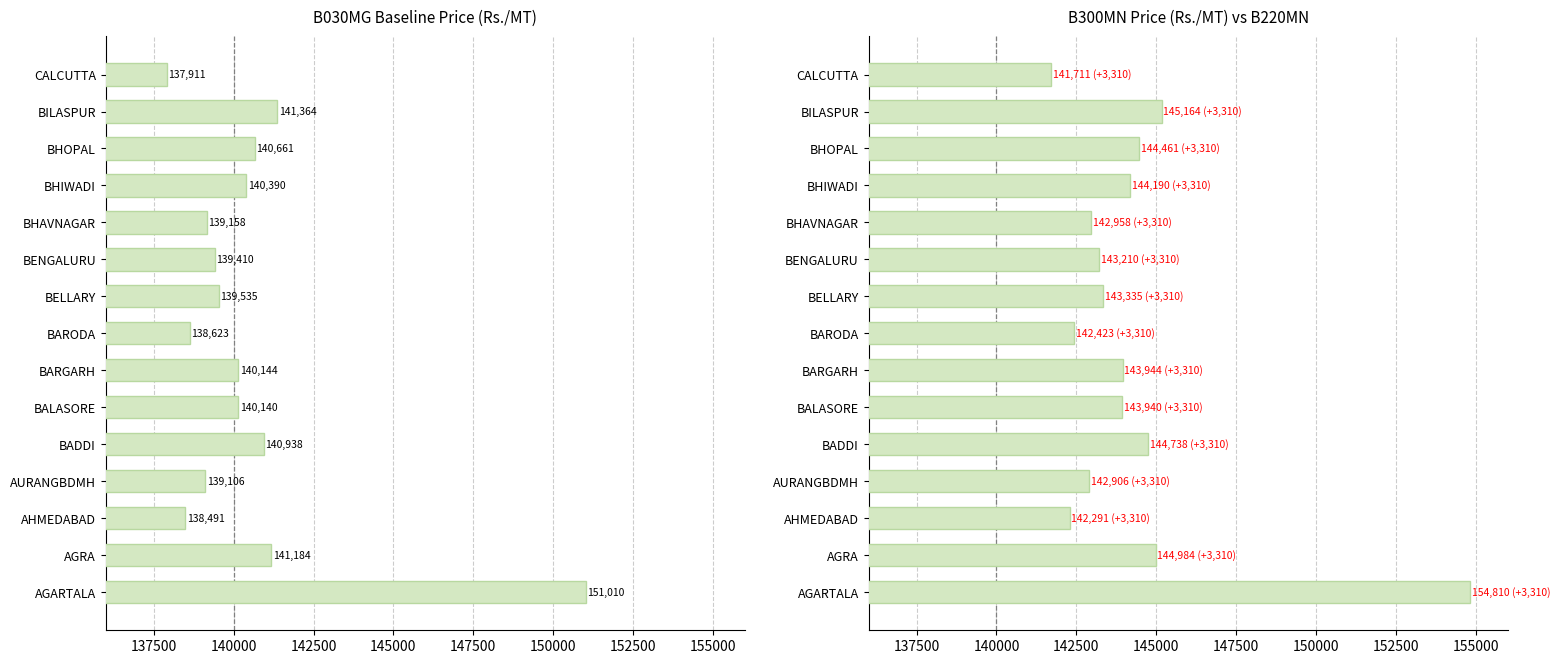

What is the minimum value shown in the chart?

137911